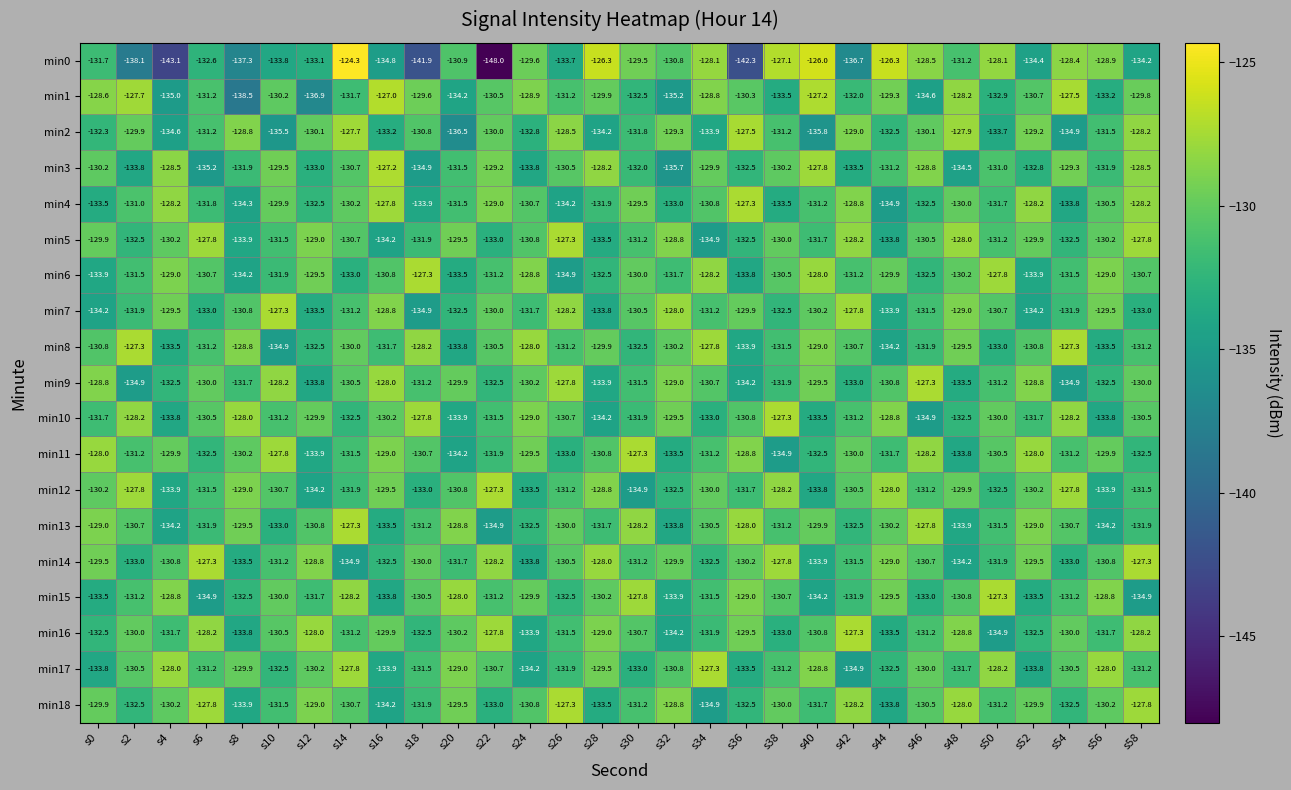

What is the difference between the maximum and minimum values in the min16 series?

7.6